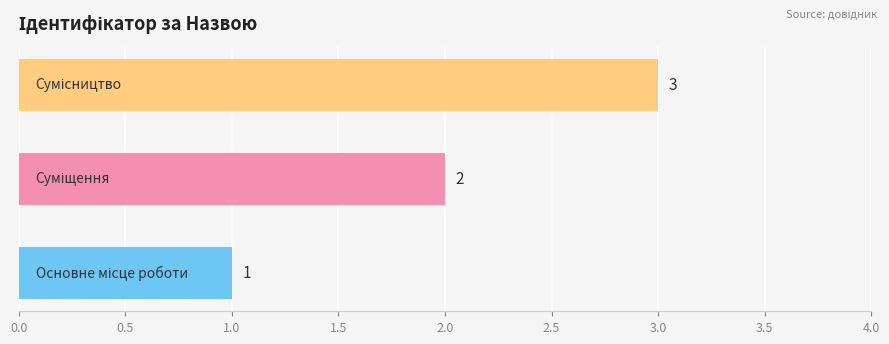

Count the values in the range 1 to 3.

3